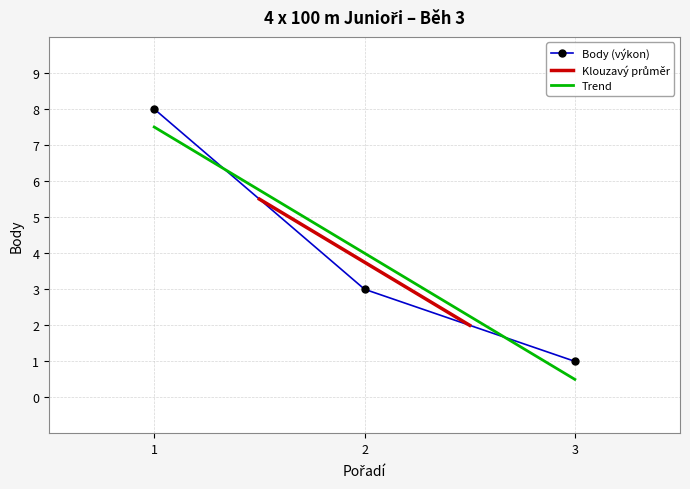

Is the value of Trend at 3 greater than the value of Body (výkon) at 3?

No